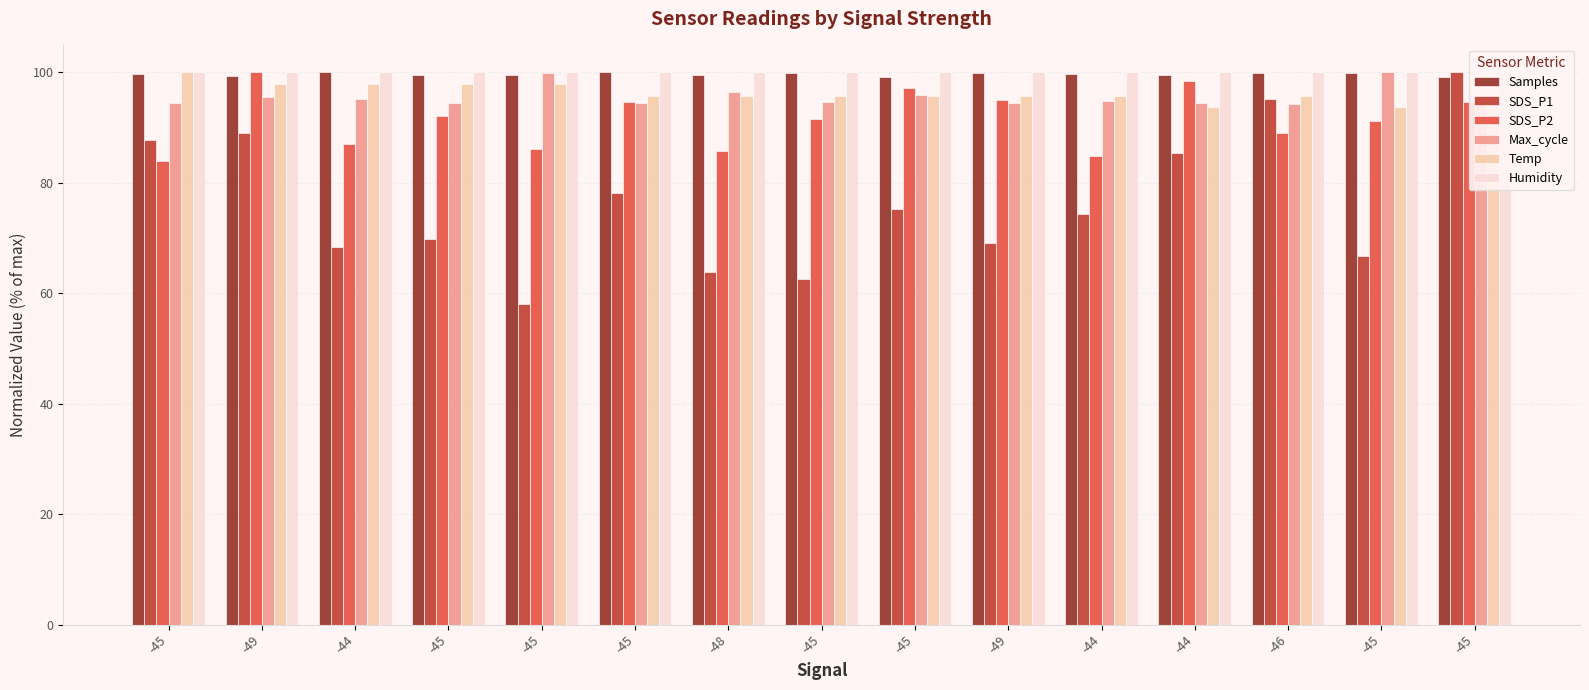

The Humidity series shows 100.0 at -49. True or false?

True